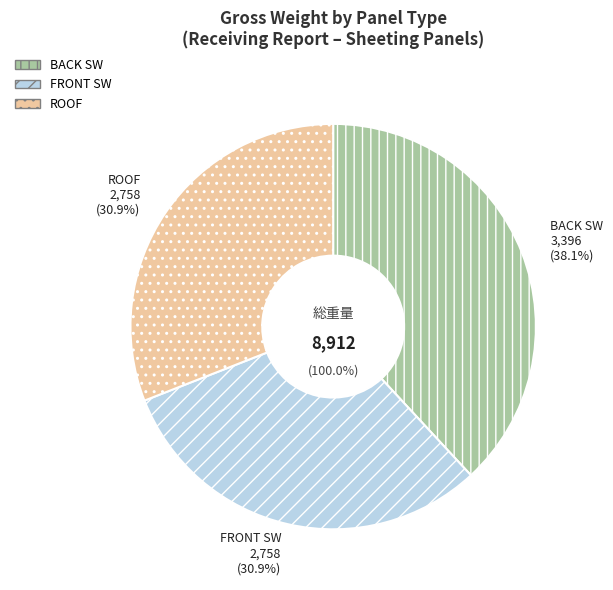

To the nearest percent, what is the difference between the largest and smallest slice percentages?

7%